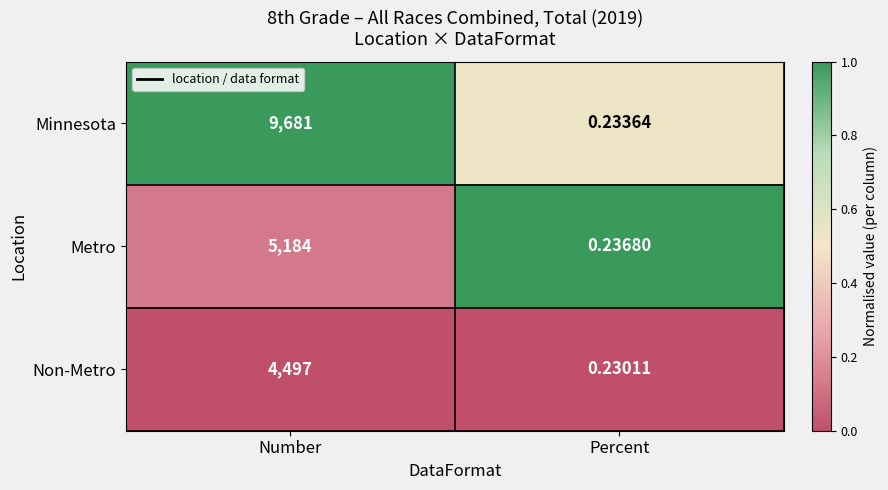

Rank the series at Percent from lowest to highest value.

Non-Metro, Minnesota, Metro